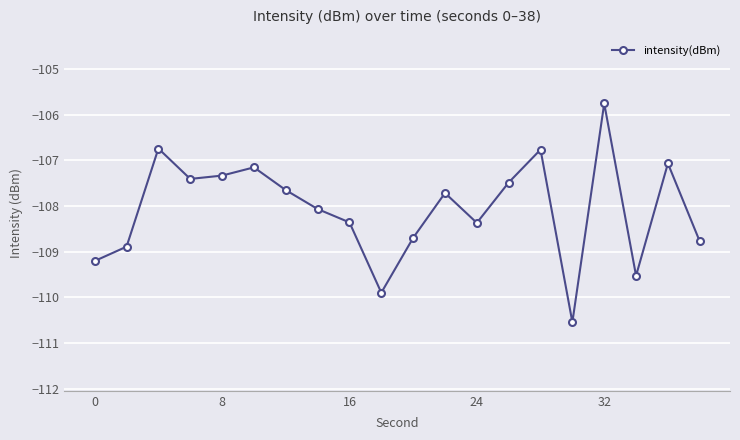

What is the difference between the second highest and minimum values?

3.8